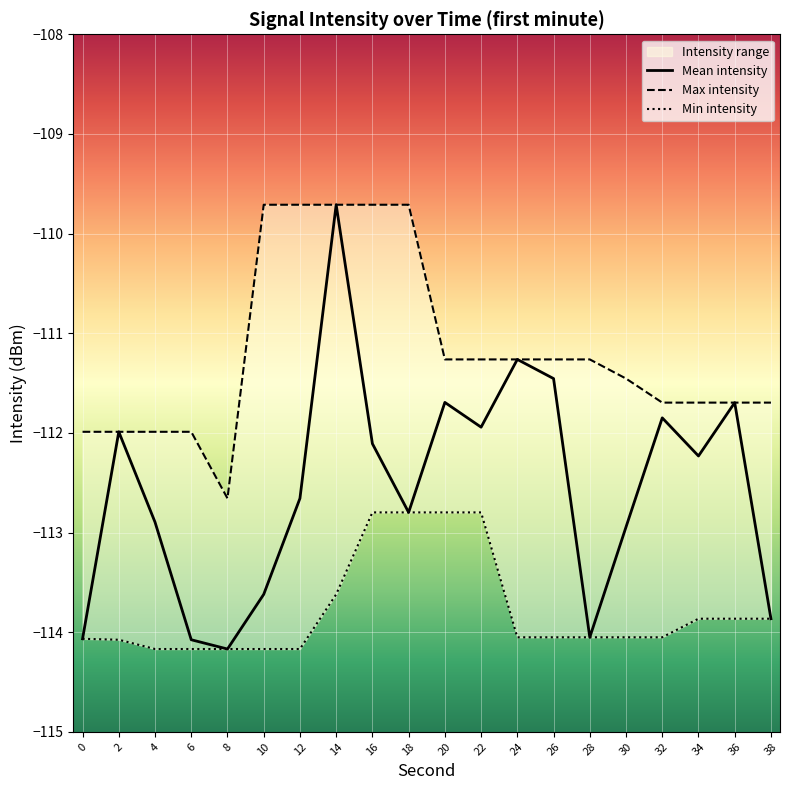

List the series in order of their peak value, lowest first.

Min intensity, Mean intensity, Max intensity